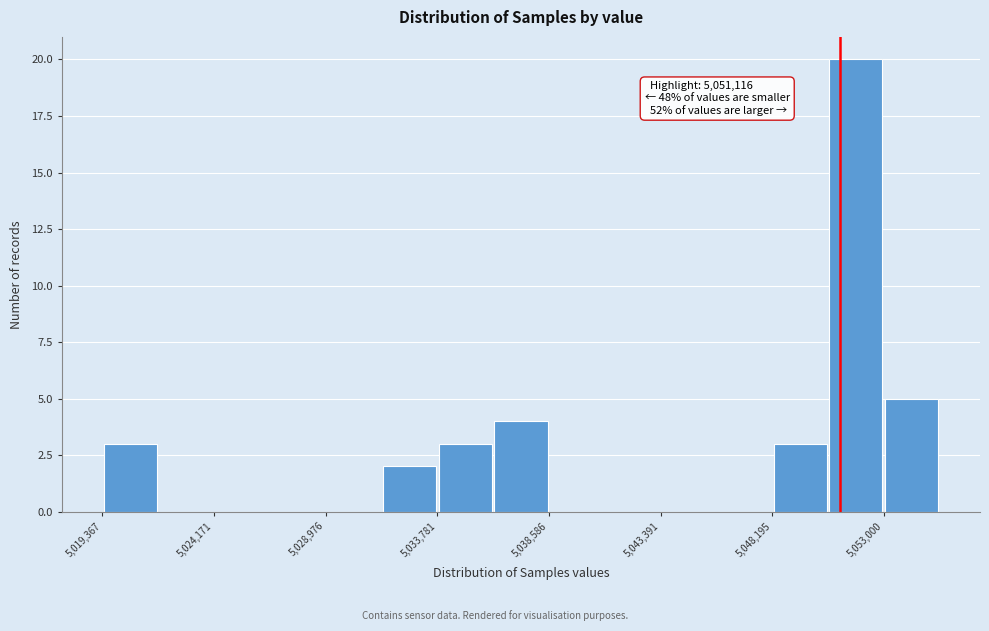

Which range on the x-axis has the tallest bar?

5050500 to 5053000